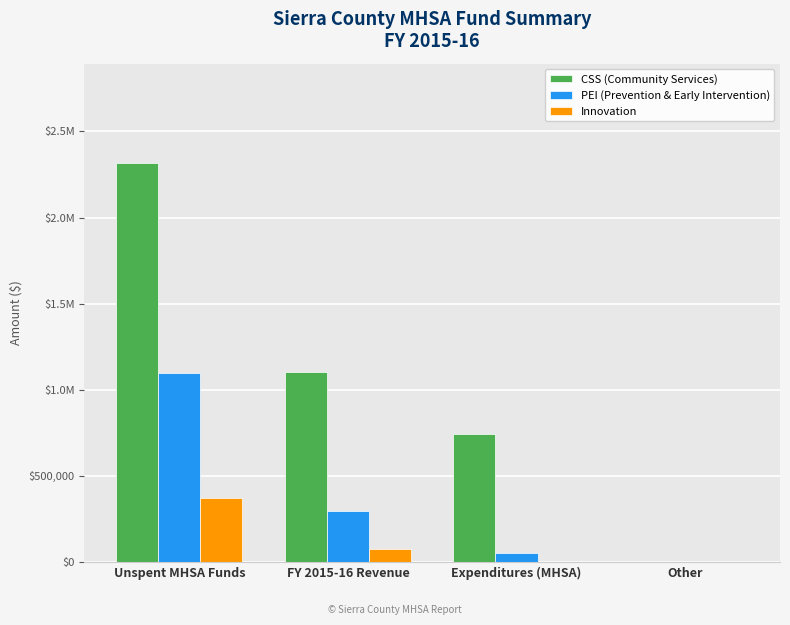

Is the value of CSS (Community Services) at Expenditures (MHSA) greater than the value of PEI (Prevention & Early Intervention) at Other?

Yes